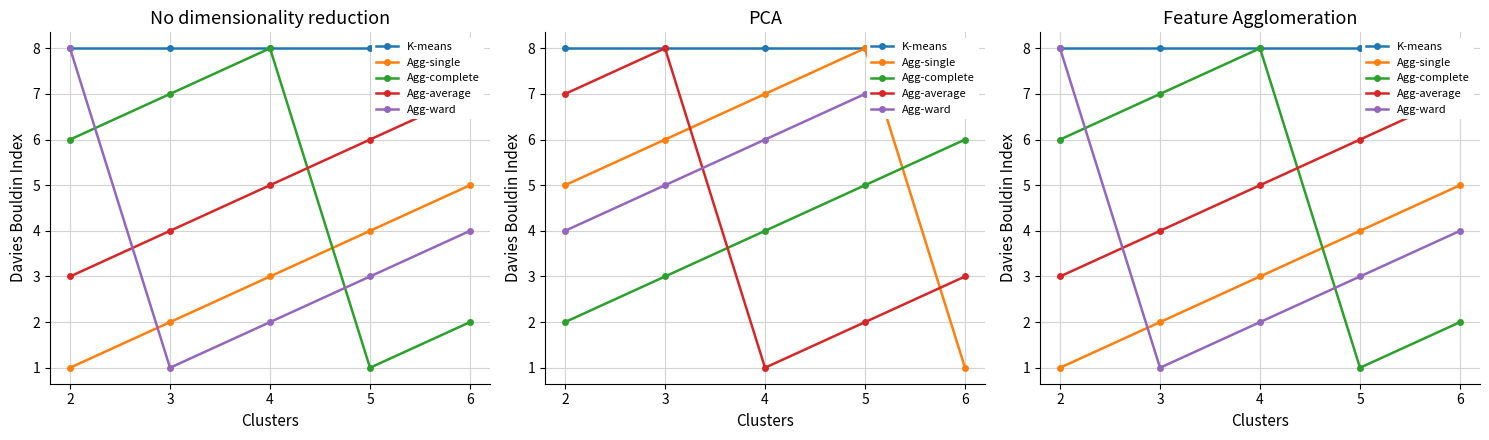

What is the difference between the maximum and minimum values in the Agg-complete series?

7